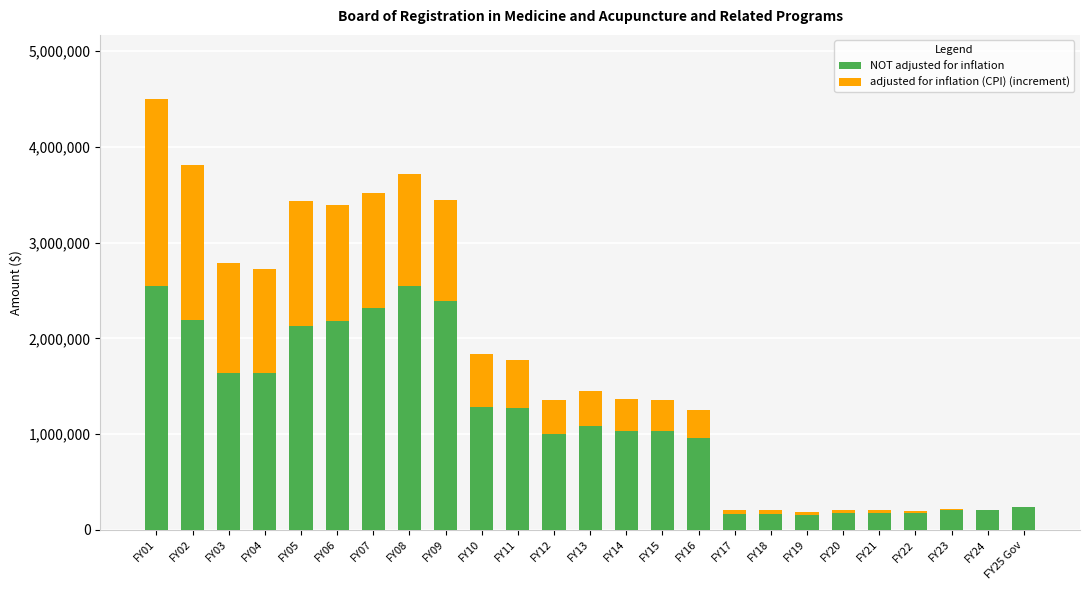

At which label does NOT adjusted for inflation reach its peak?

FY08